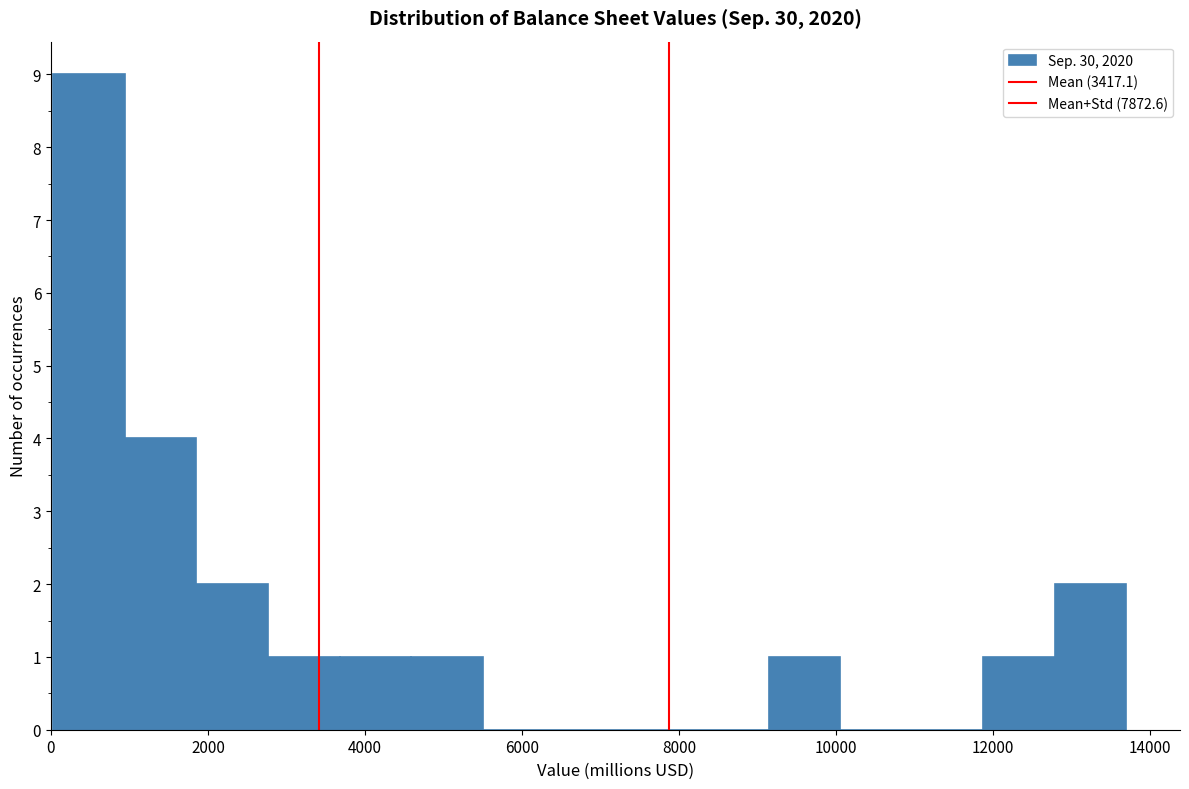

Reading left to right, list every bar in this chart as the range it spans on the x-axis followed by its height. Neither the bar edges nor the heights are printed on the chart, so give them approximately, as read against the axes.

0 to 1000: 9
1000 to 1800: 4
1800 to 2800: 2
2800 to 3600: 1
3600 to 4600: 1
4600 to 5400: 1
5400 to 6400: 0
6400 to 7400: 0
7400 to 8200: 0
8200 to 9200: 0
9200 to 10000: 1
10000 to 11000: 0
11000 to 11800: 0
11800 to 12800: 1
12800 to 13800: 2